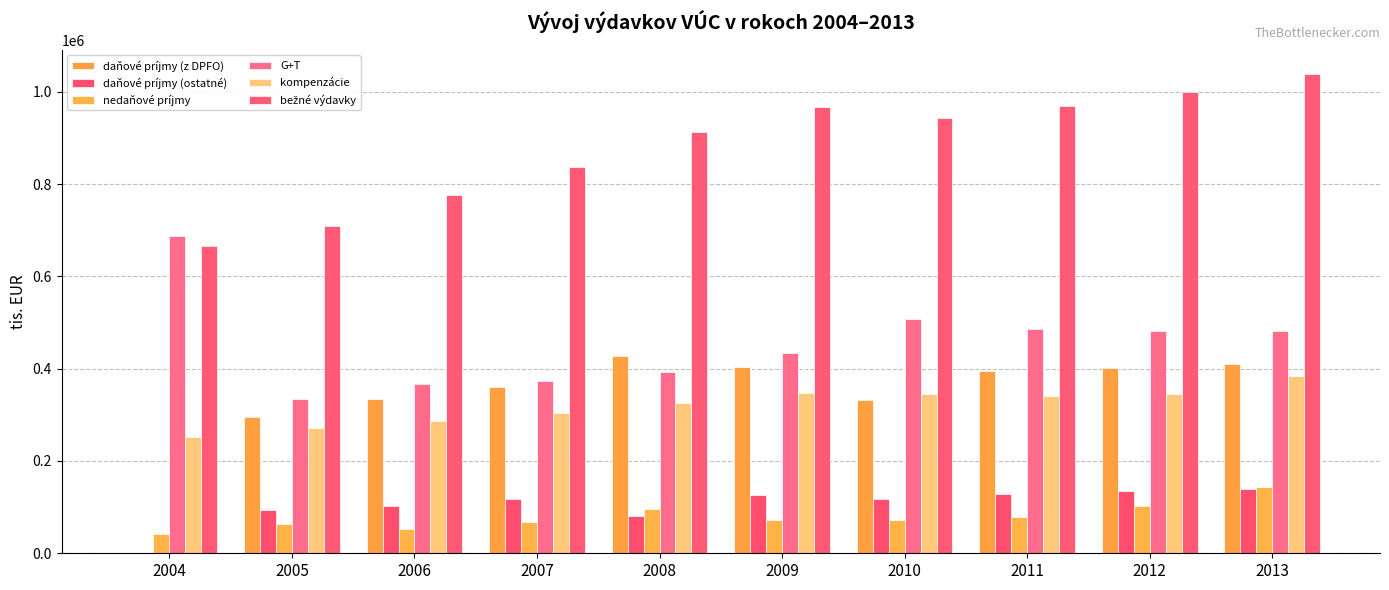

What is the lowest value of the nedaňové príjmy series?

42307.6